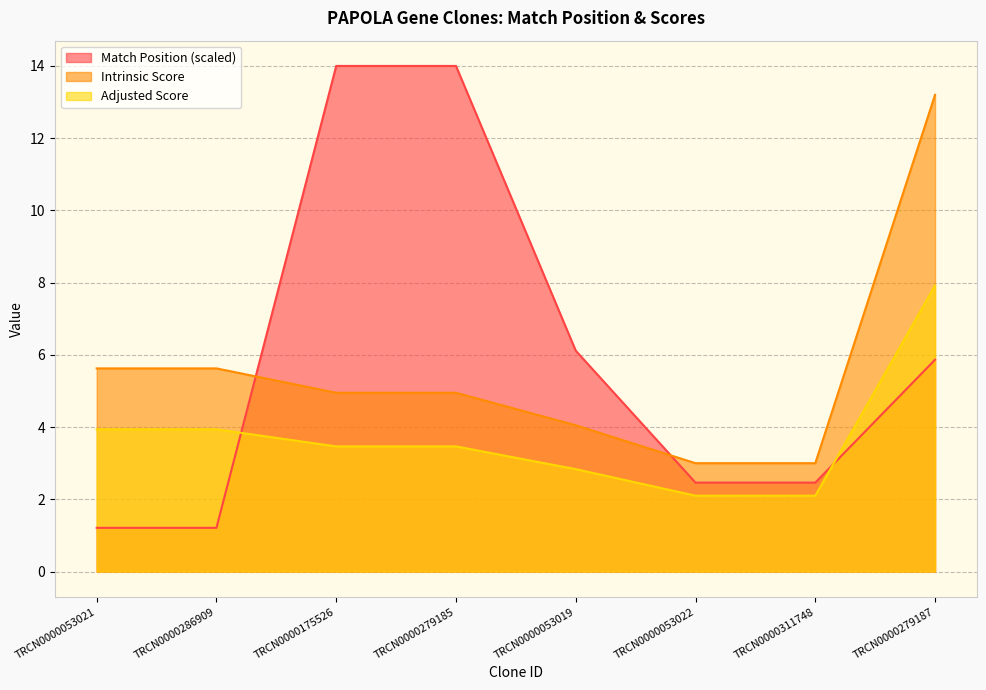

What is the label of the 8th point from the left?

TRCN0000279187